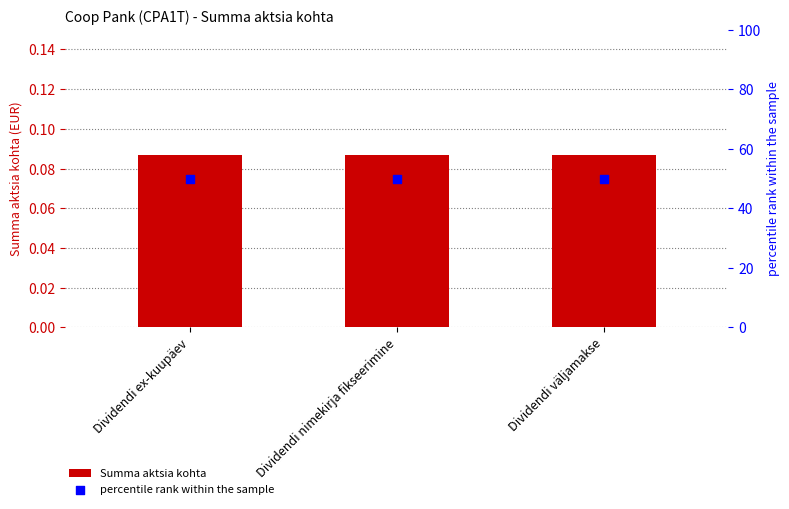

At how many categories does at least one series exceed 38?

3